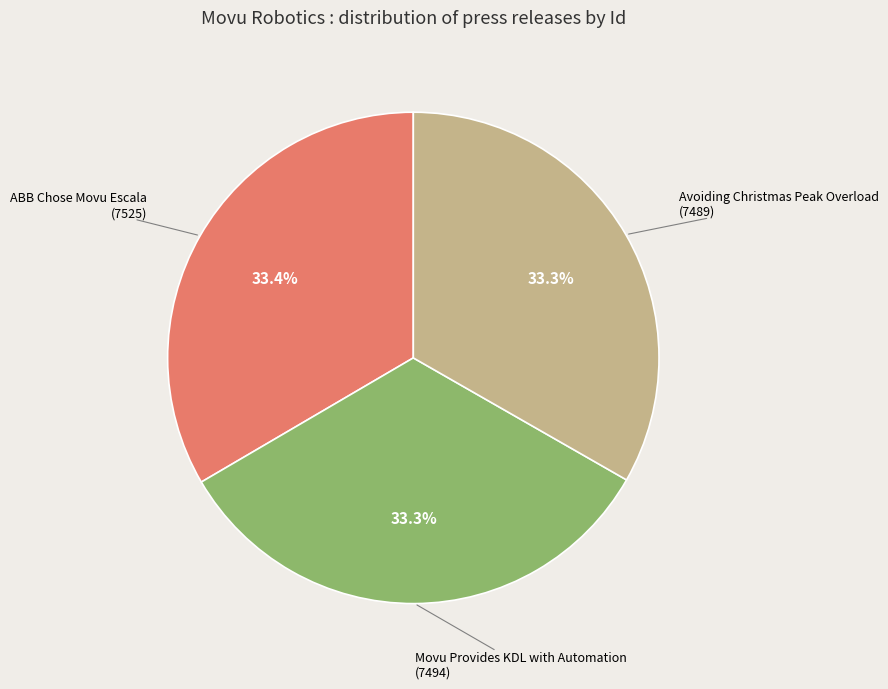

Combined, do Movu Provides KDL with Automation and Avoiding Christmas Peak Overload account for over 50%?

Yes